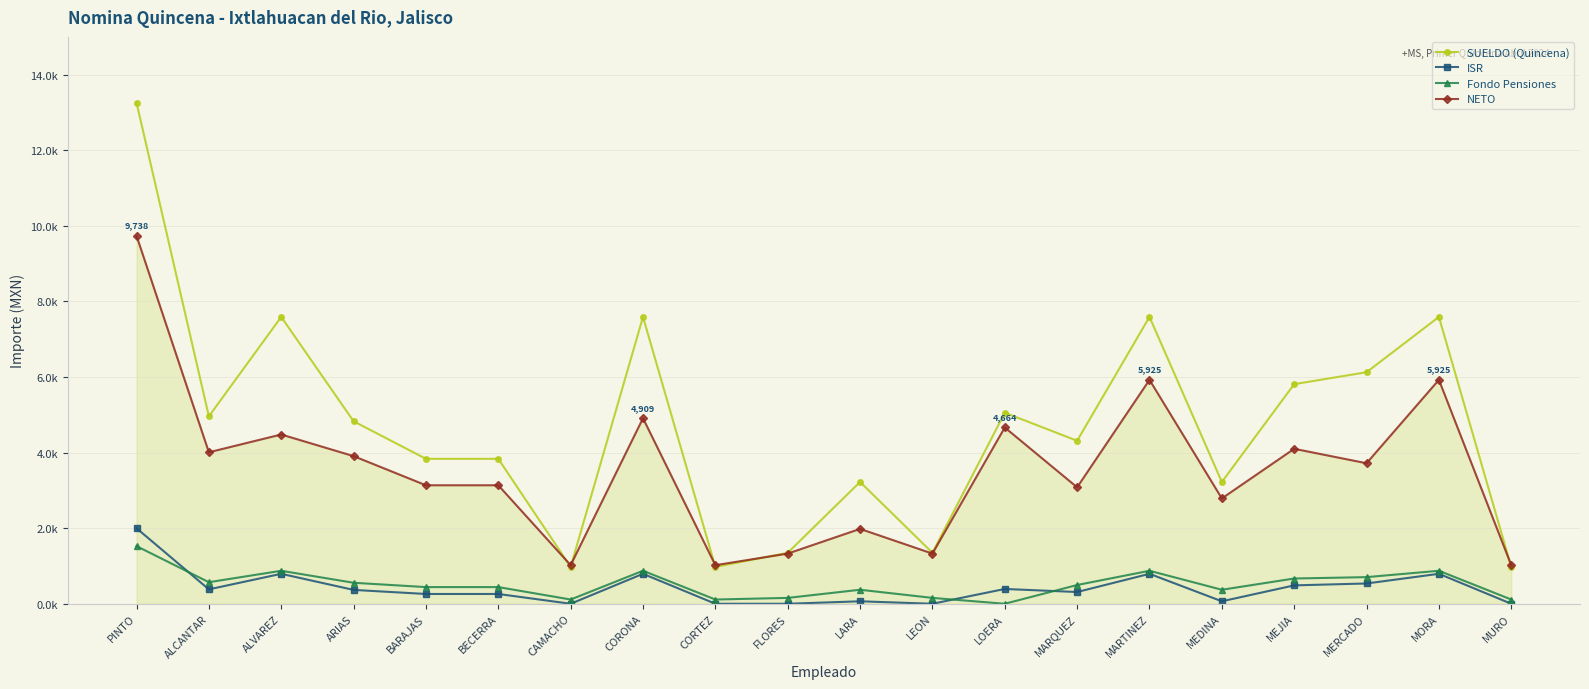

List the labels in order of SUELDO (Quincena) value, largest first.

PINTO, ALVAREZ, CORONA, MARTINEZ, MORA, MERCADO, MEJIA, LOERA, ALCANTAR, ARIAS, MARQUEZ, BARAJAS, BECERRA, LARA, MEDINA, FLORES, LEON, CAMACHO, CORTEZ, MURO